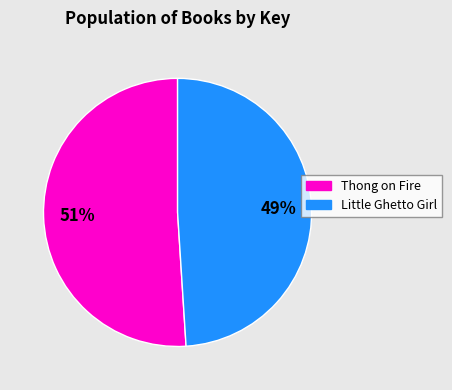

To the nearest percent, what portion does Little Ghetto Girl represent?

49%